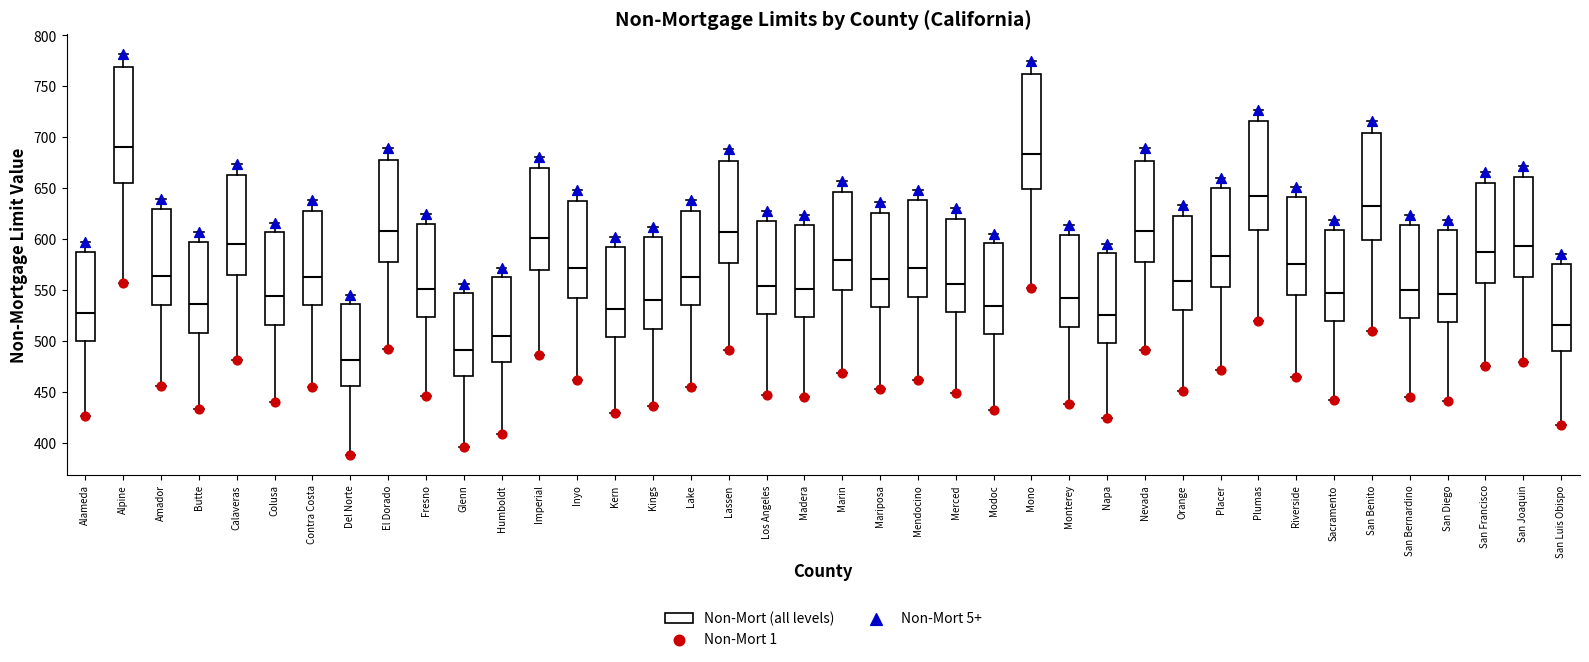

Reading left to right, transcribe this box plot: for each box, give where its median line is, the range the box spans, and where its two whiskers end, as read against the y-axis. The values are not printed on the chart, so give them approximately, as read against the axis.

Alameda: median 525, box 500 to 585, whiskers 425 to 595
Alpine: median 690, box 655 to 770, whiskers 555 to 780
Amador: median 565, box 535 to 630, whiskers 455 to 640
Butte: median 535, box 510 to 595, whiskers 435 to 605
Calaveras: median 595, box 565 to 665, whiskers 480 to 675
Colusa: median 545, box 515 to 605, whiskers 440 to 615
Contra Costa: median 565, box 535 to 630, whiskers 455 to 640
Del Norte: median 480, box 455 to 535, whiskers 390 to 545
El Dorado: median 610, box 575 to 680, whiskers 490 to 690
Fresno: median 550, box 525 to 615, whiskers 445 to 625
Glenn: median 490, box 465 to 545, whiskers 395 to 555
Humboldt: median 505, box 480 to 565, whiskers 410 to 570
Imperial: median 600, box 570 to 670, whiskers 485 to 680
Inyo: median 570, box 540 to 635, whiskers 460 to 650
Kern: median 530, box 505 to 590, whiskers 430 to 600
Kings: median 540, box 510 to 600, whiskers 435 to 610
Lake: median 565, box 535 to 630, whiskers 455 to 640
Lassen: median 605, box 575 to 675, whiskers 490 to 690
Los Angeles: median 555, box 525 to 620, whiskers 445 to 630
Madera: median 550, box 525 to 615, whiskers 445 to 625
Marin: median 580, box 550 to 645, whiskers 470 to 655
Mariposa: median 560, box 535 to 625, whiskers 455 to 635
Mendocino: median 570, box 545 to 640, whiskers 460 to 650
Merced: median 555, box 530 to 620, whiskers 450 to 630
Modoc: median 535, box 505 to 595, whiskers 430 to 605
Mono: median 685, box 650 to 760, whiskers 550 to 775
Monterey: median 540, box 515 to 605, whiskers 440 to 615
Napa: median 525, box 500 to 585, whiskers 425 to 595
Nevada: median 610, box 575 to 675, whiskers 490 to 690
Orange: median 560, box 530 to 625, whiskers 450 to 635
Placer: median 585, box 555 to 650, whiskers 470 to 660
Plumas: median 640, box 610 to 715, whiskers 520 to 725
Riverside: median 575, box 545 to 640, whiskers 465 to 650
Sacramento: median 545, box 520 to 610, whiskers 440 to 620
San Benito: median 630, box 600 to 705, whiskers 510 to 715
San Bernardino: median 550, box 520 to 615, whiskers 445 to 625
San Diego: median 545, box 520 to 610, whiskers 440 to 620
San Francisco: median 585, box 555 to 655, whiskers 475 to 665
San Joaquin: median 595, box 565 to 660, whiskers 480 to 670
San Luis Obispo: median 515, box 490 to 575, whiskers 415 to 585